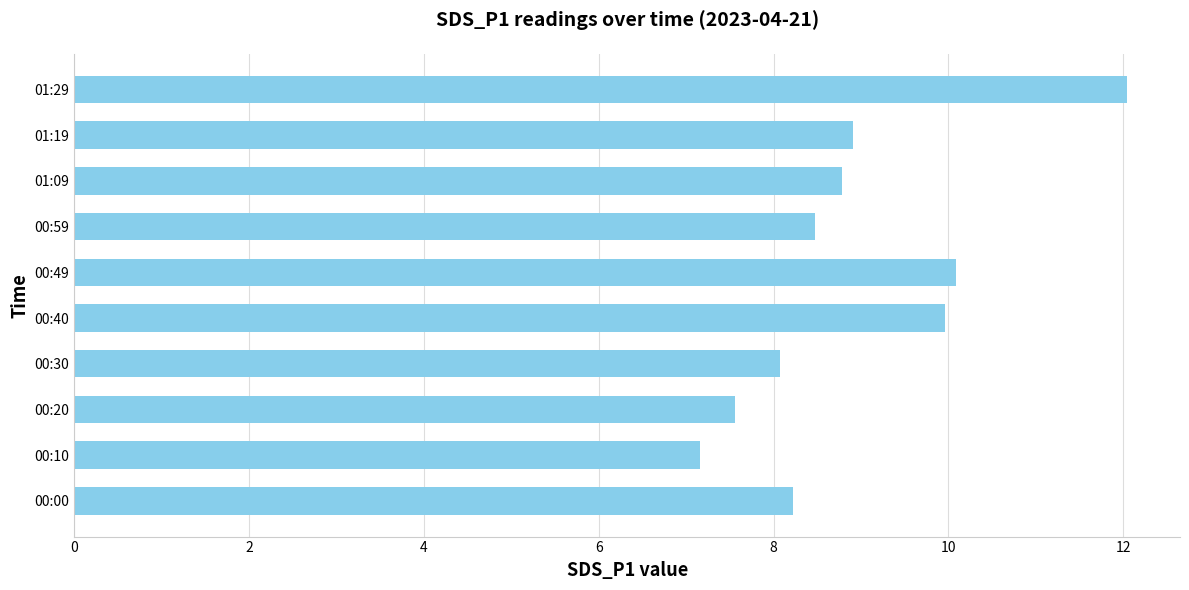

What is the difference between the second highest and second lowest values?

2.5